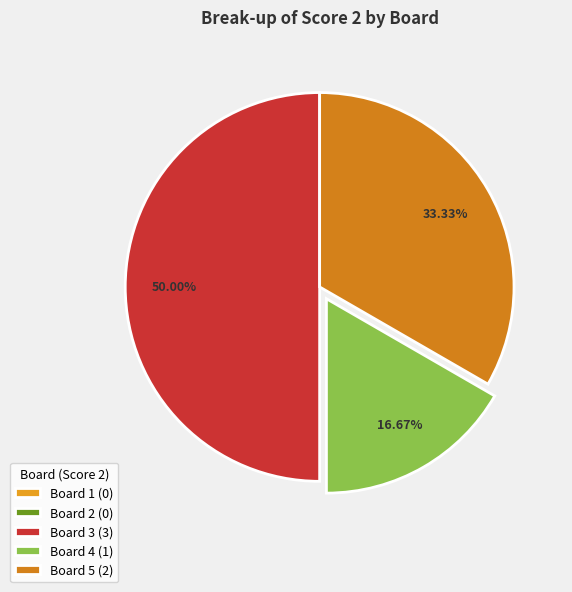

Which category has the smallest portion of the pie?

Board 1